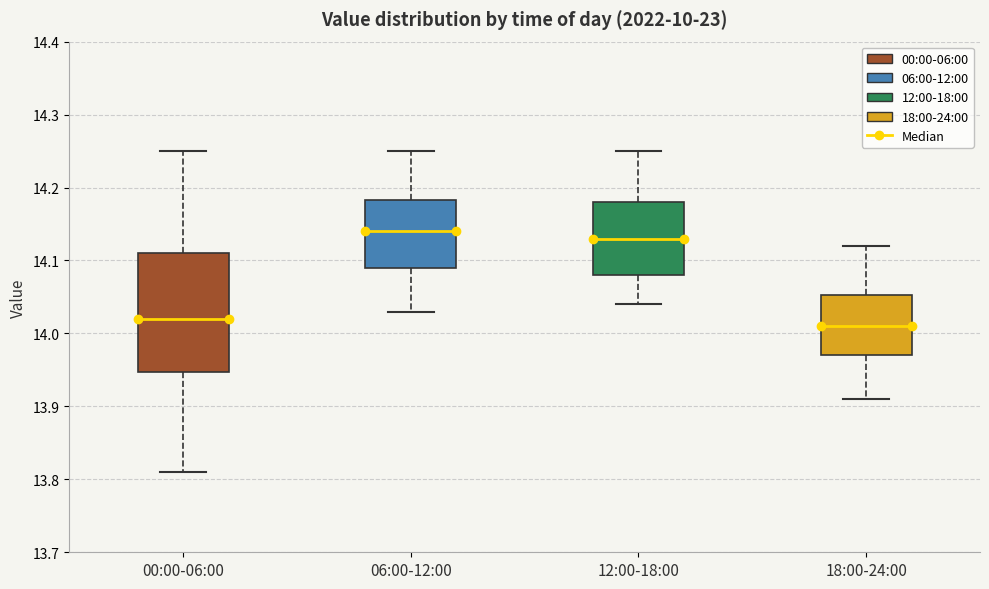

Reading left to right, transcribe this box plot: for each box, give where its median line is, the range the box spans, and where its two whiskers end, as read against the y-axis. The values are not printed on the chart, so give them approximately, as read against the axis.

00:00-06:00: median 14.02, box 13.95 to 14.11, whiskers 13.81 to 14.25
06:00-12:00: median 14.14, box 14.09 to 14.18, whiskers 14.03 to 14.25
12:00-18:00: median 14.13, box 14.08 to 14.18, whiskers 14.04 to 14.25
18:00-24:00: median 14.01, box 13.97 to 14.05, whiskers 13.91 to 14.12